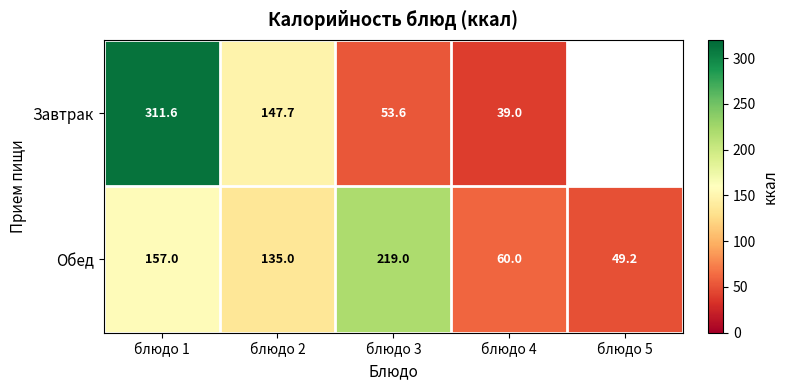

How many data points in Обед are less than 135?

2